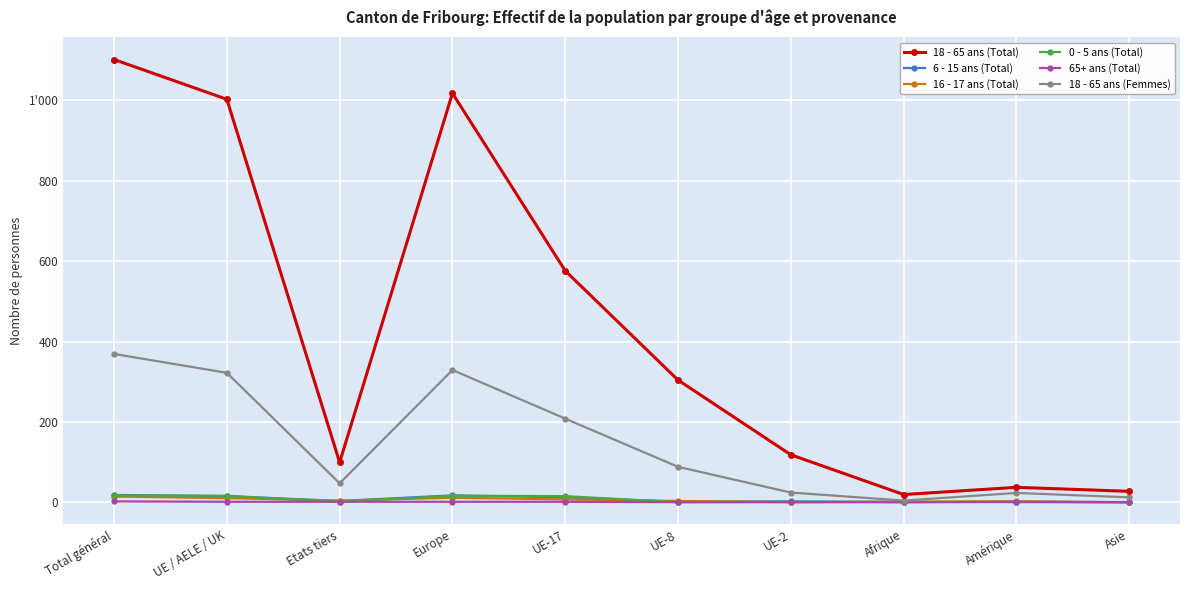

Is this an area chart (filled region under the line)?

No